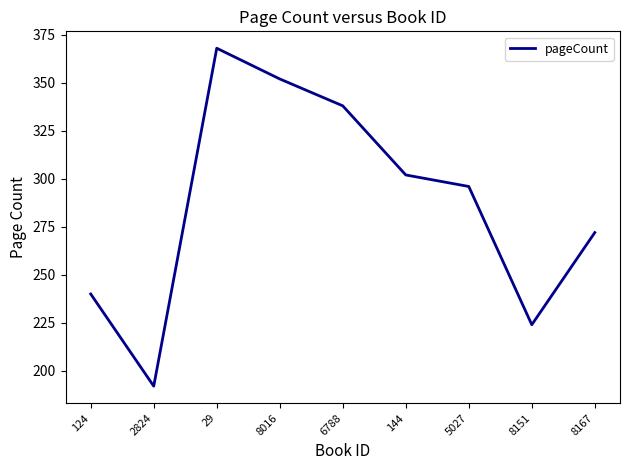

How many lines are shown in the chart?

1